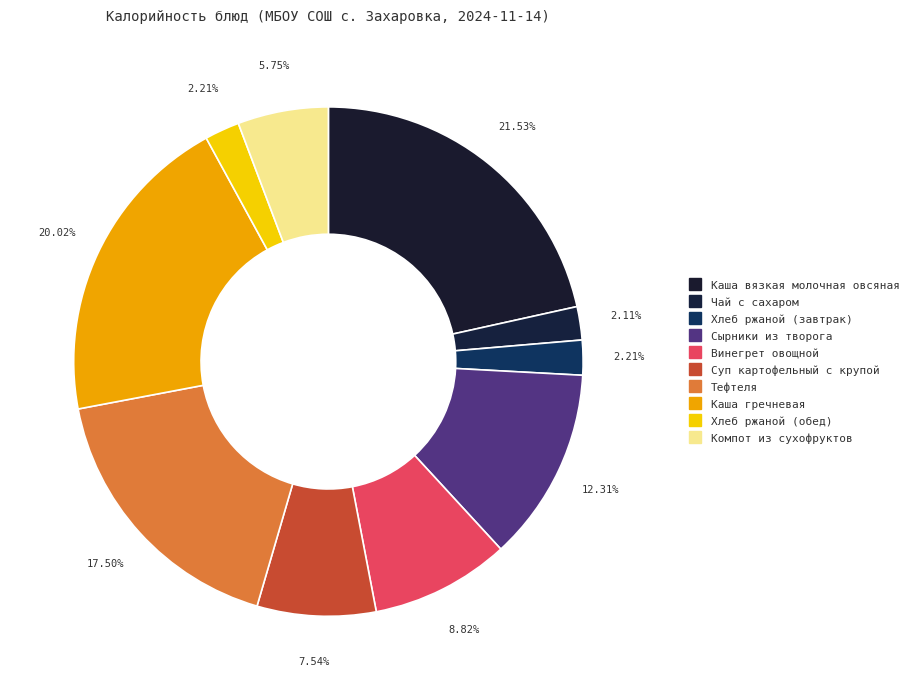

What is the ratio of the value at Хлеб ржаной (завтрак) to the value at Суп картофельный с крупой?

0.3